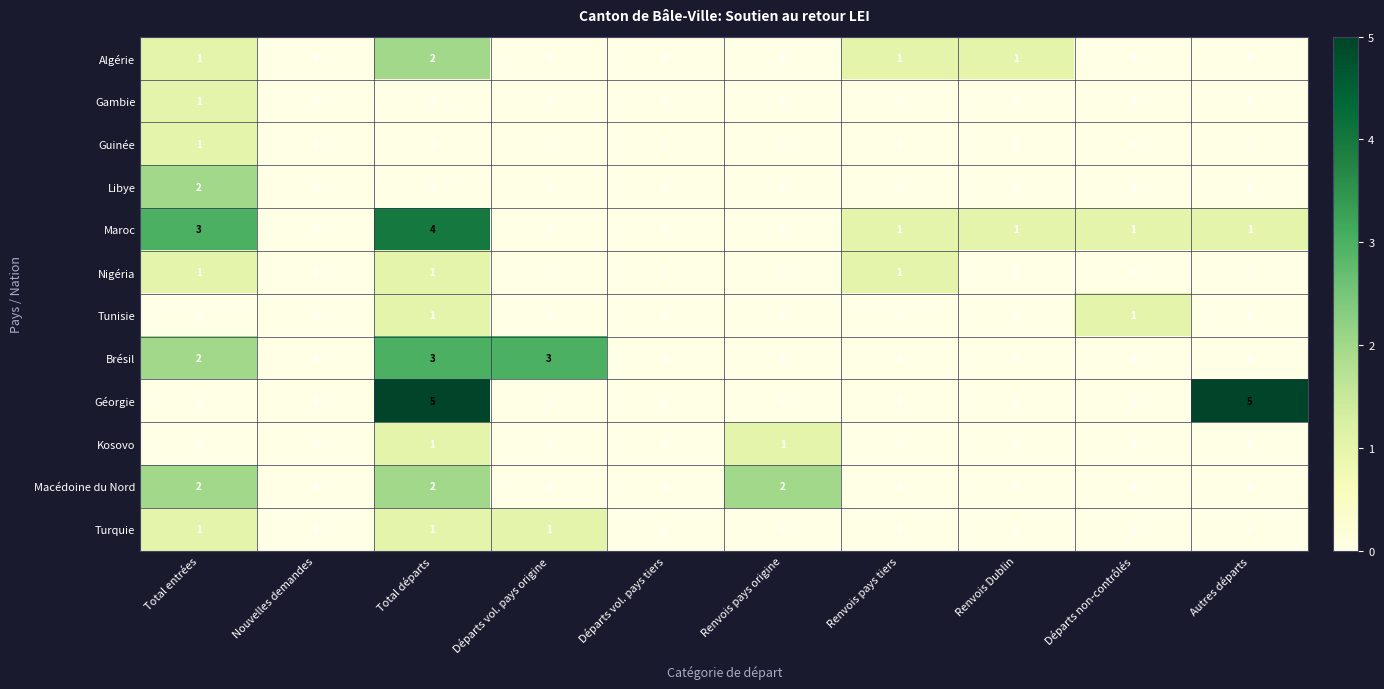

What is the total value across all series at Renvois Dublin?

2